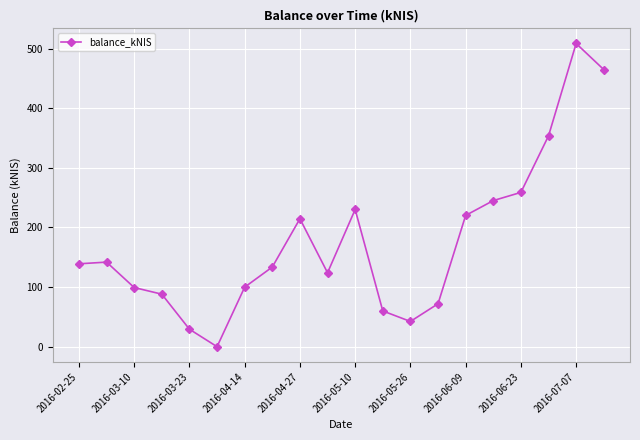

What is the difference between the maximum and minimum values?

508.5